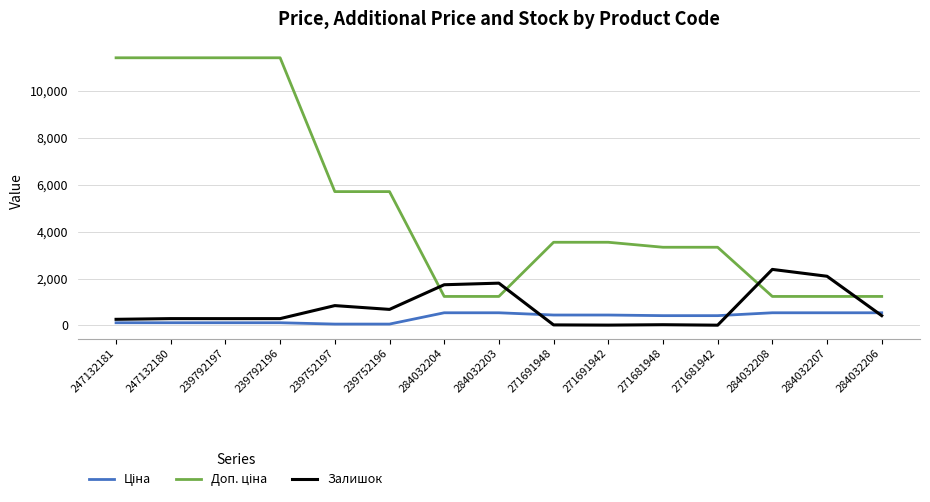

What is the greatest value displayed?

11410.0